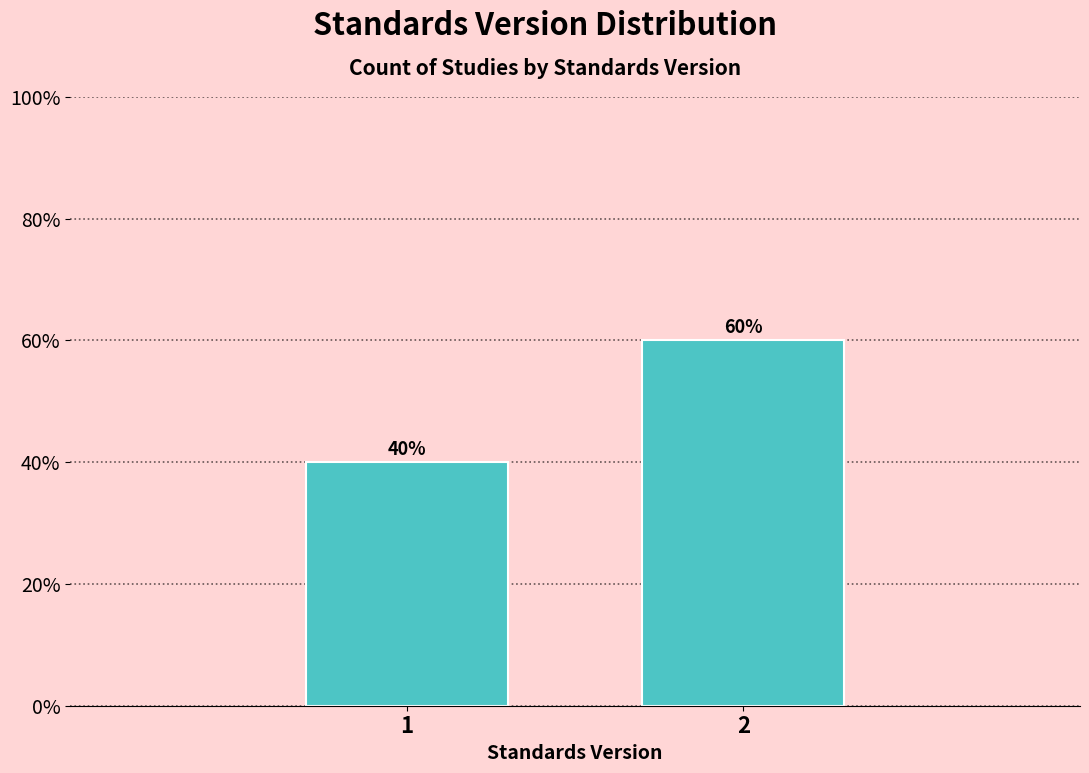

Does the chart contain any negative values?

No